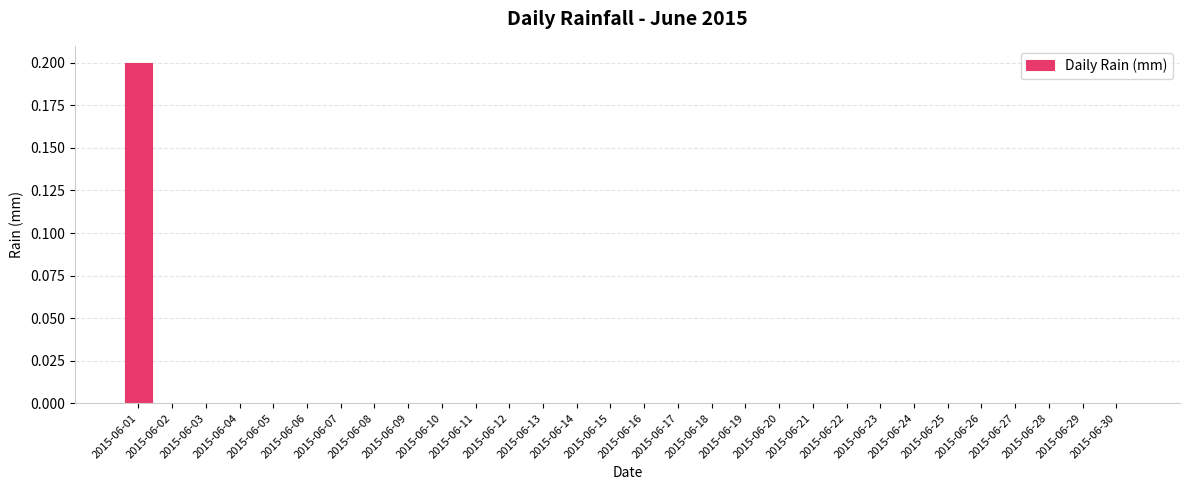

The value at 2015-06-15 is 0.1. True or false?

False